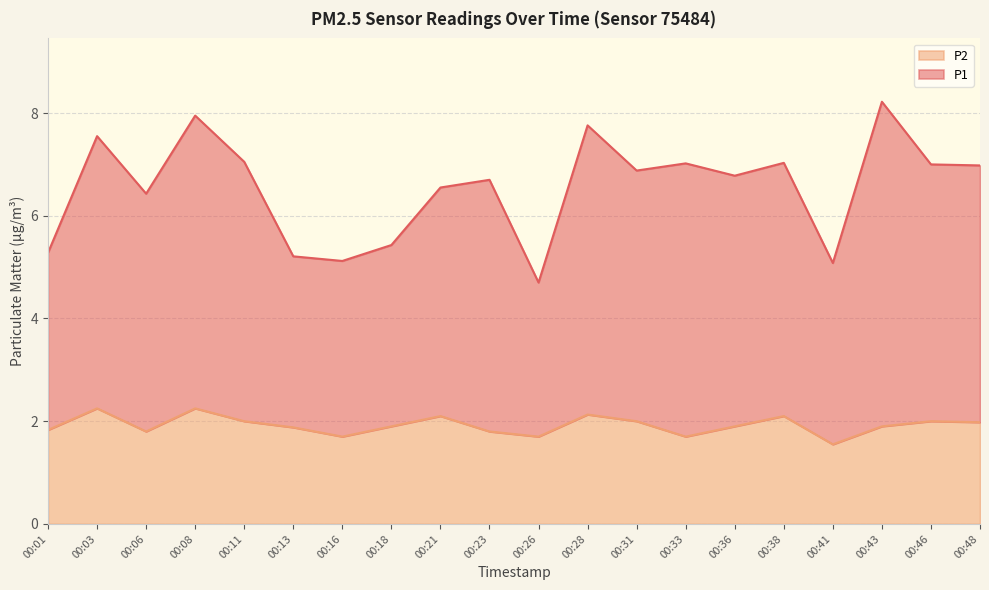

What is the value of the P1 point at the 13th from the left?

6.9